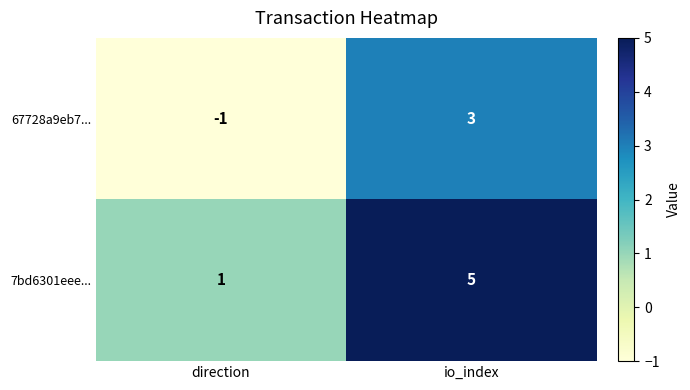

Reading left to right, list all the values displayed in this chart.

67728a9eb7...: -1	3
7bd6301eee...: 1	5